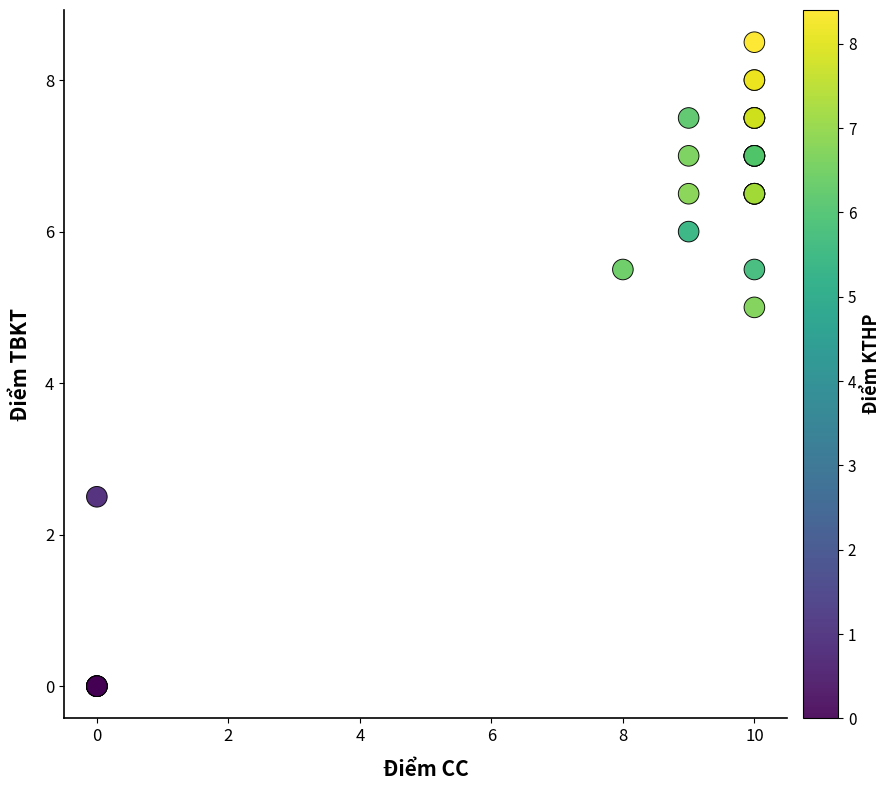

What Y value in the scatter plot is closest to 4?

5.0